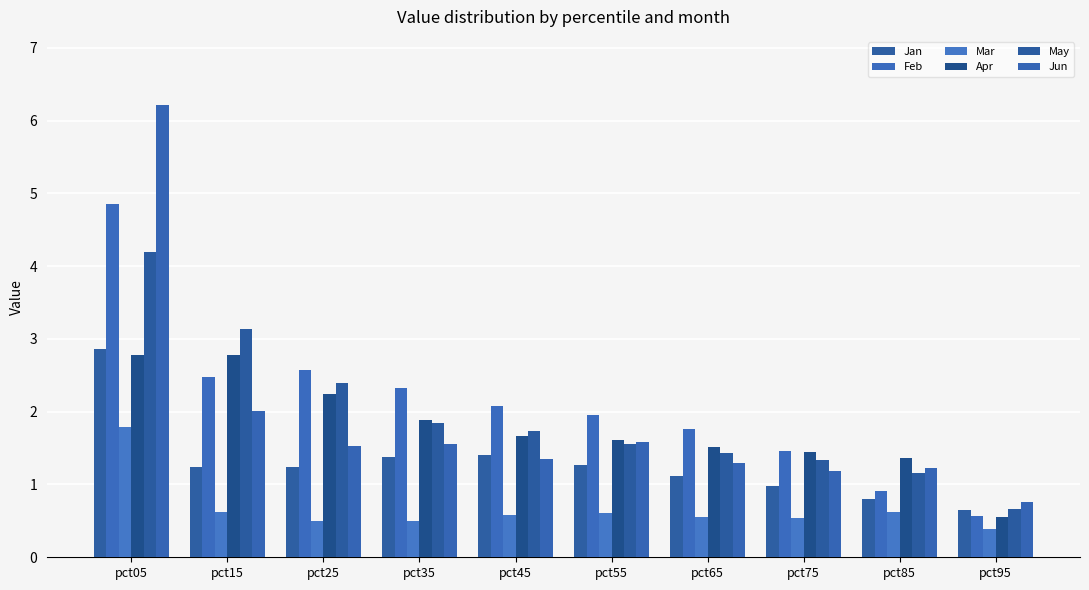

What is the sum of the Feb values at pct45 and pct35?

4.4